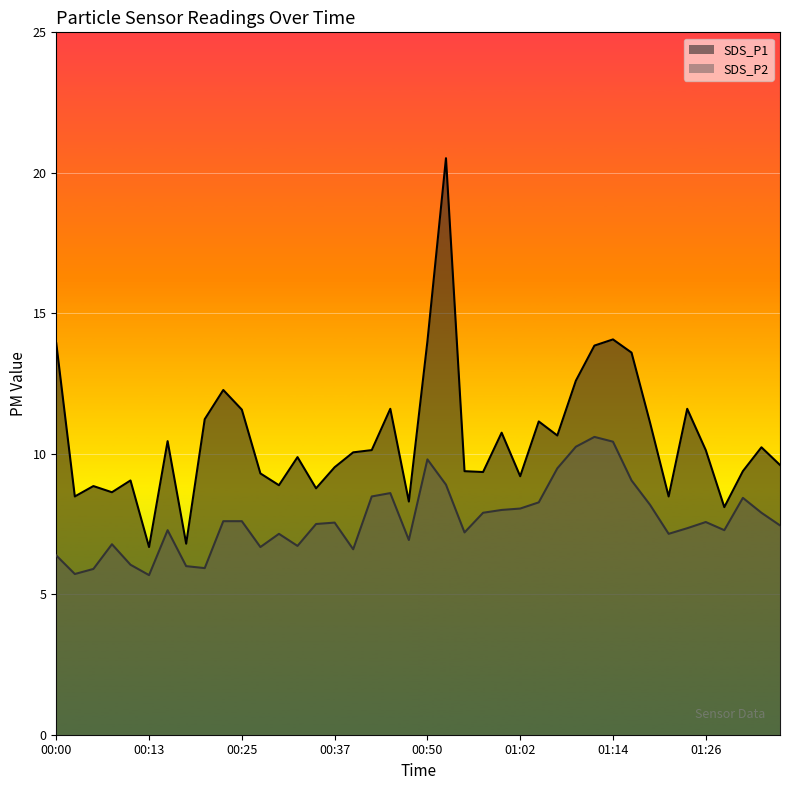

How many data points does each series have?

40